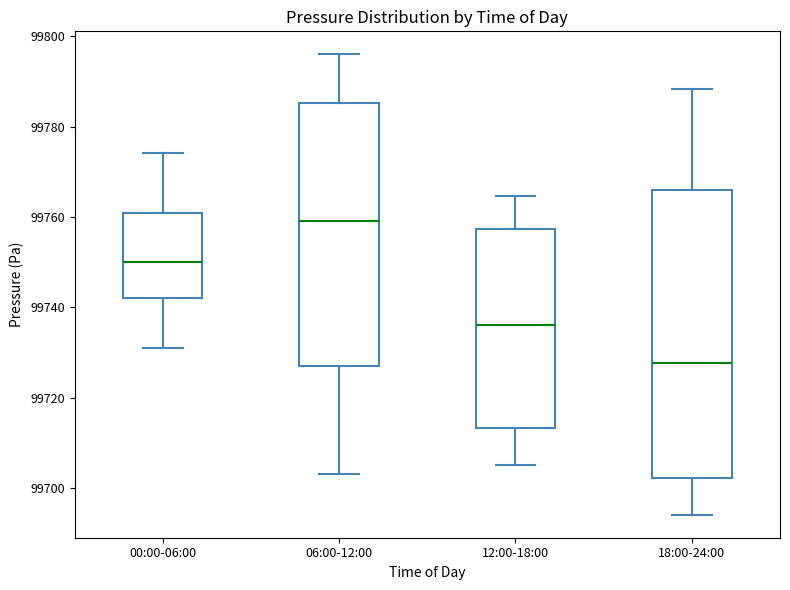

Which box's median line is the lowest?

18:00-24:00